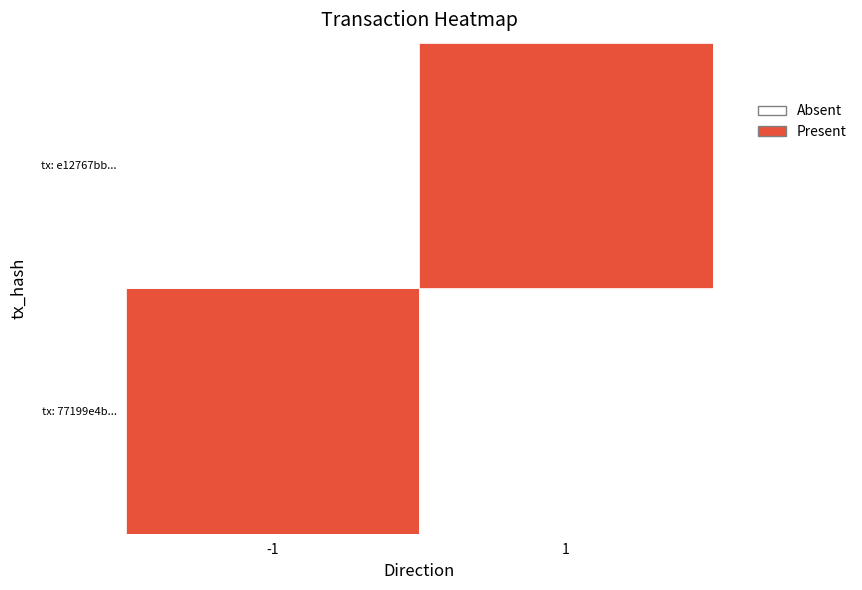

List the series in order of their peak value, highest first.

77199e4b90703542a7b2ebcb20418801334c5ae, e127673bbb70d637d9be3a57a3bcb3d962ef159